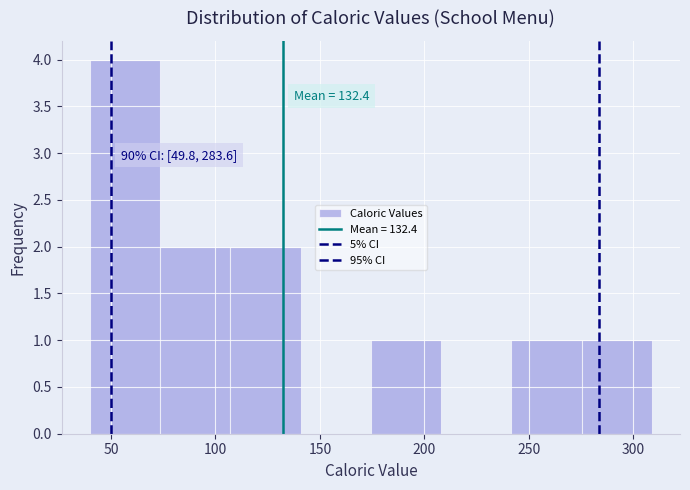

Over which range of the x-axis is the bar tallest?

40 to 75